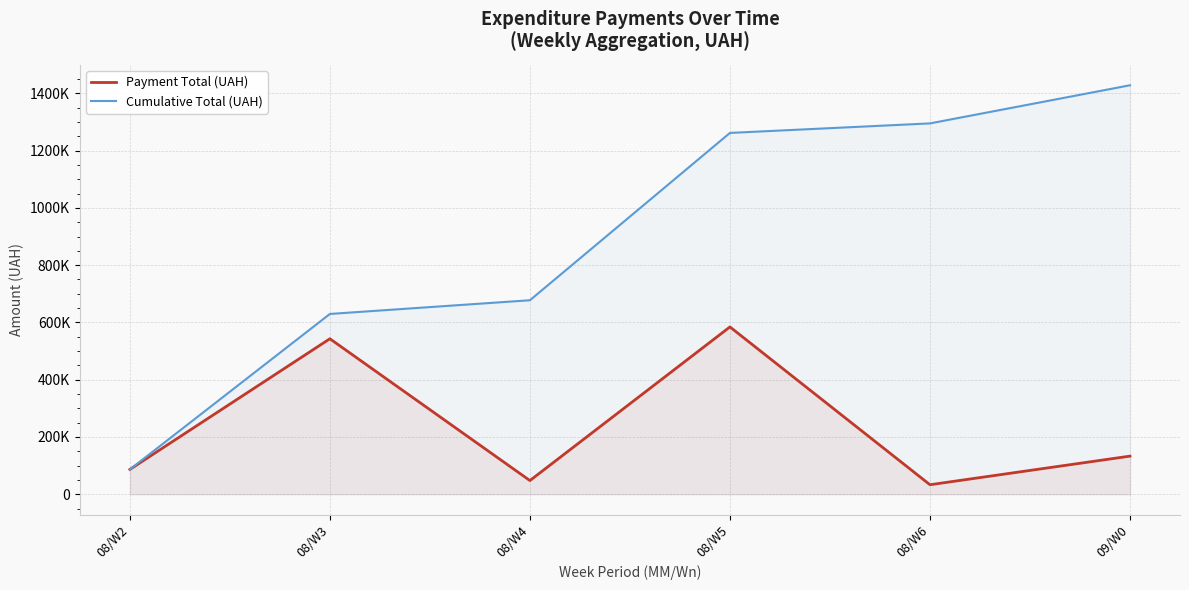

What is the difference between the maximum and second lowest values in the Cumulative Total (UAH) series?

798588.0